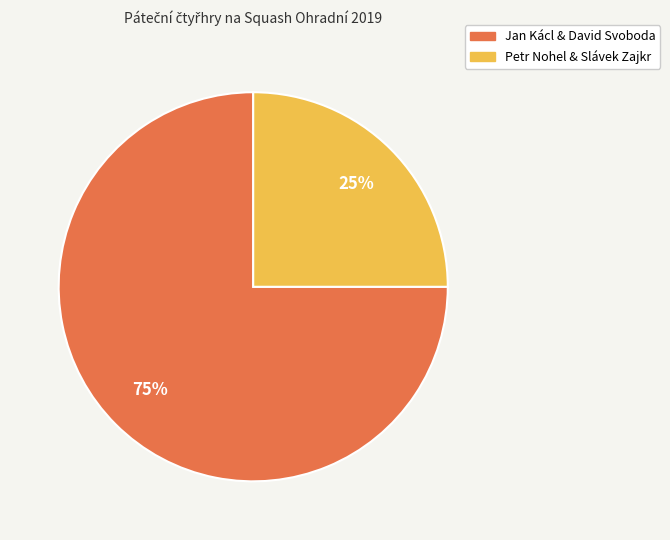

Combined, do Petr Nohel & Slávek Zajkr and Jan Kácl & David Svoboda account for over 50%?

Yes